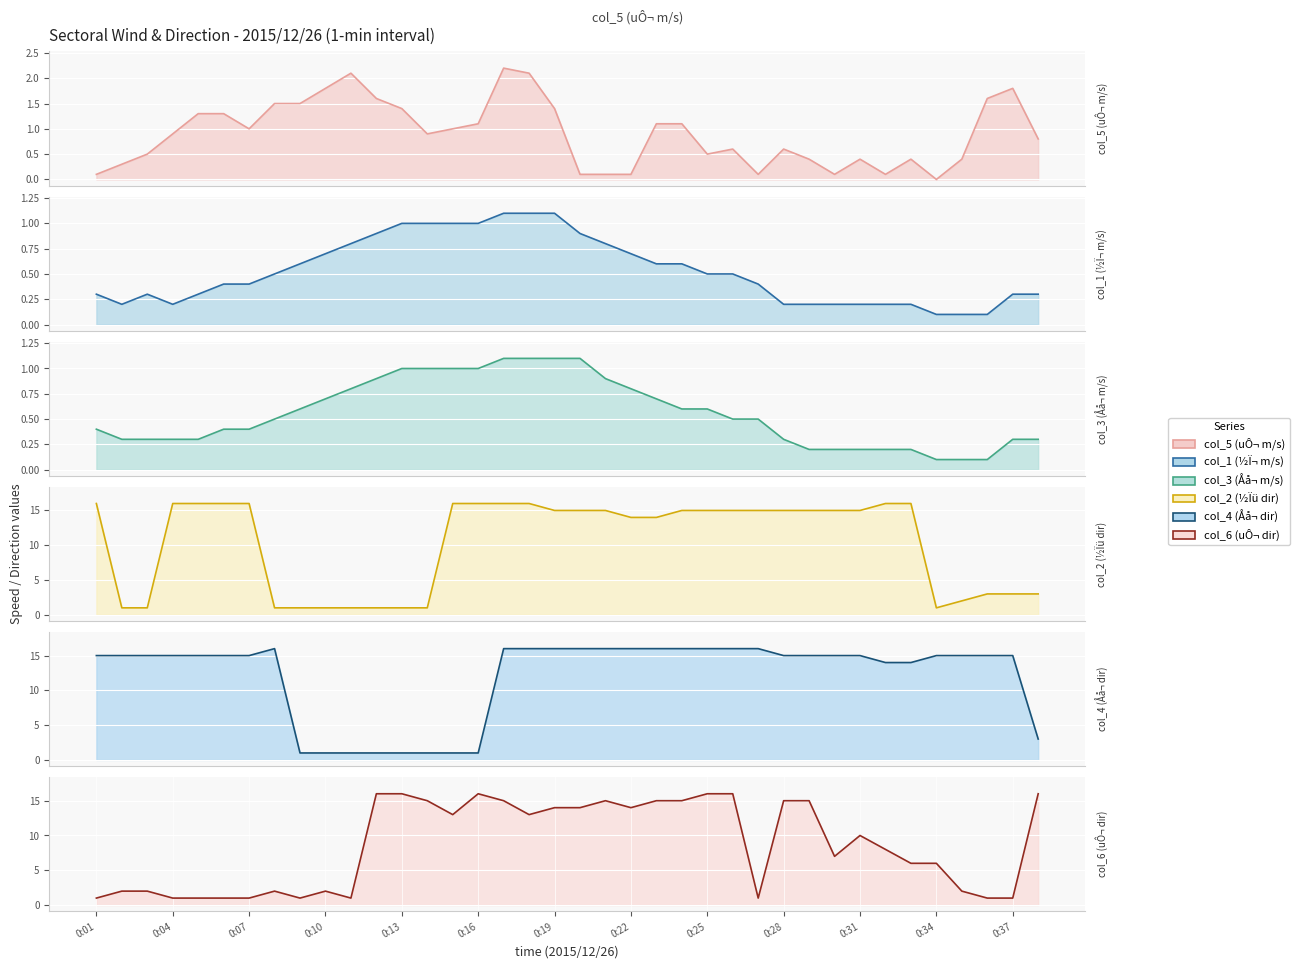

How many data points in col_2 (½Ïü dir) are less than 15?

16